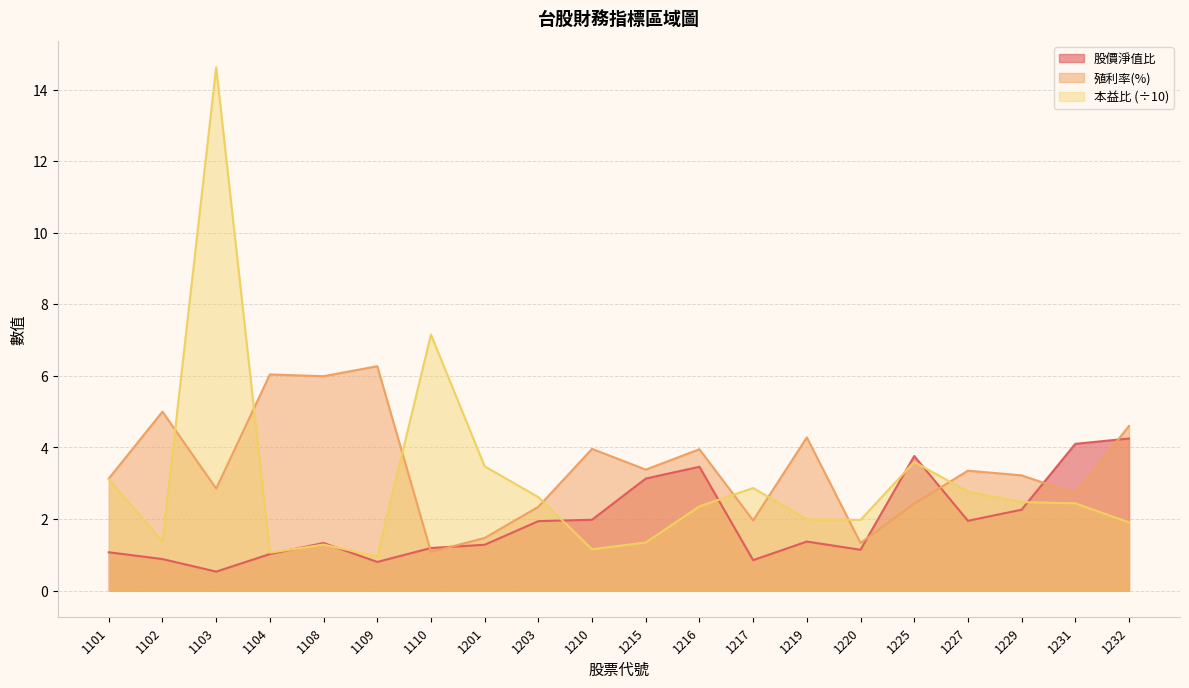

At which category is the sum across all series the highest?

1103